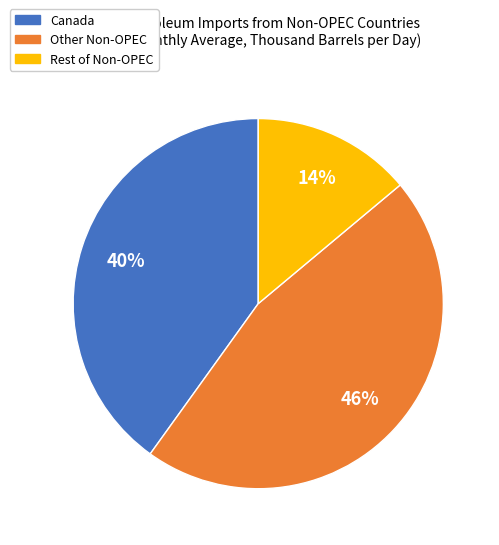

To the nearest percent, what is the difference between the largest and smallest slice percentages?

32%